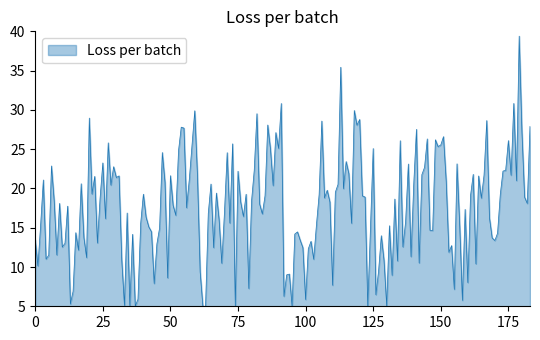

What is the difference between the maximum and minimum values?

34.4